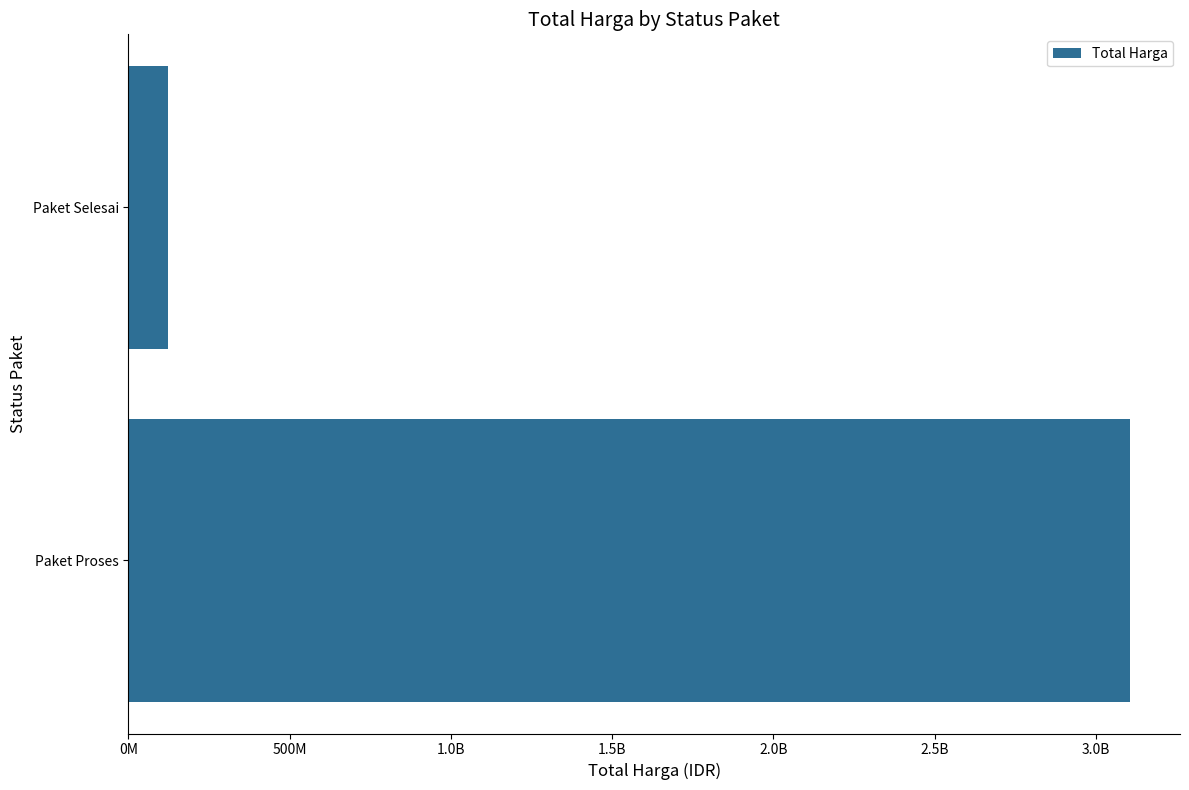

What is the average value?

1614953750